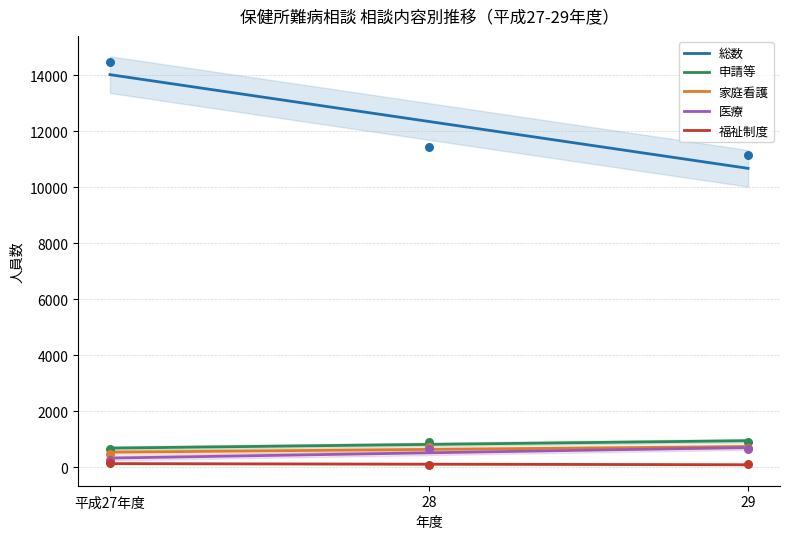

Which series has the largest total across all categories?

総数